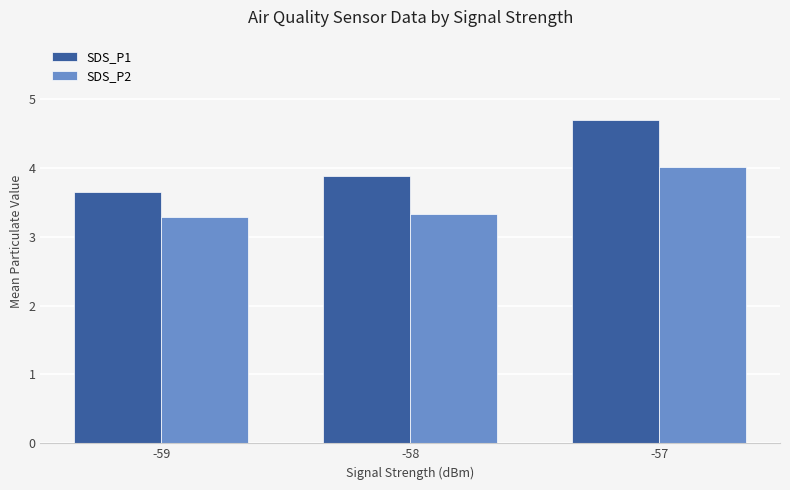

Which category has the highest value in the SDS_P1 series?

-57